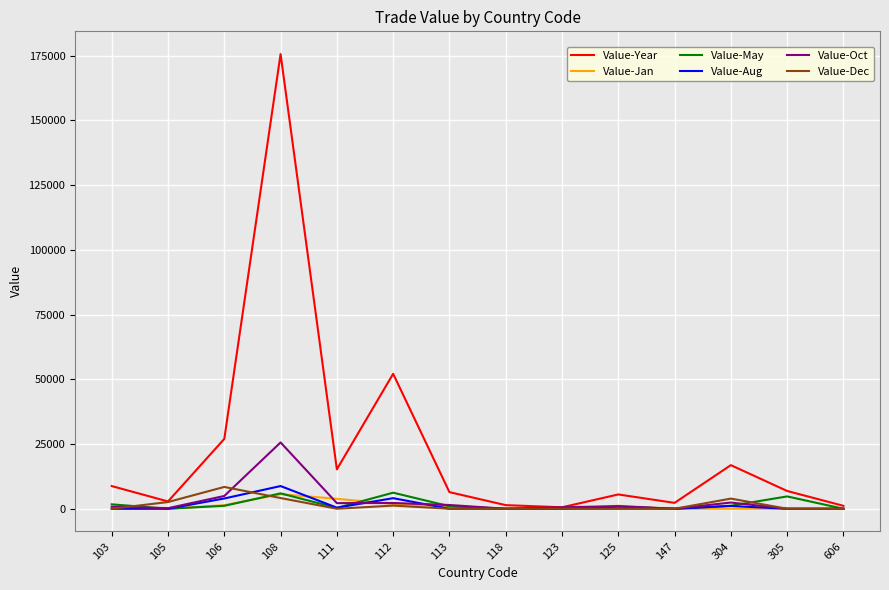

True or false: Value-Jan and Value-Aug cross at least once.

True